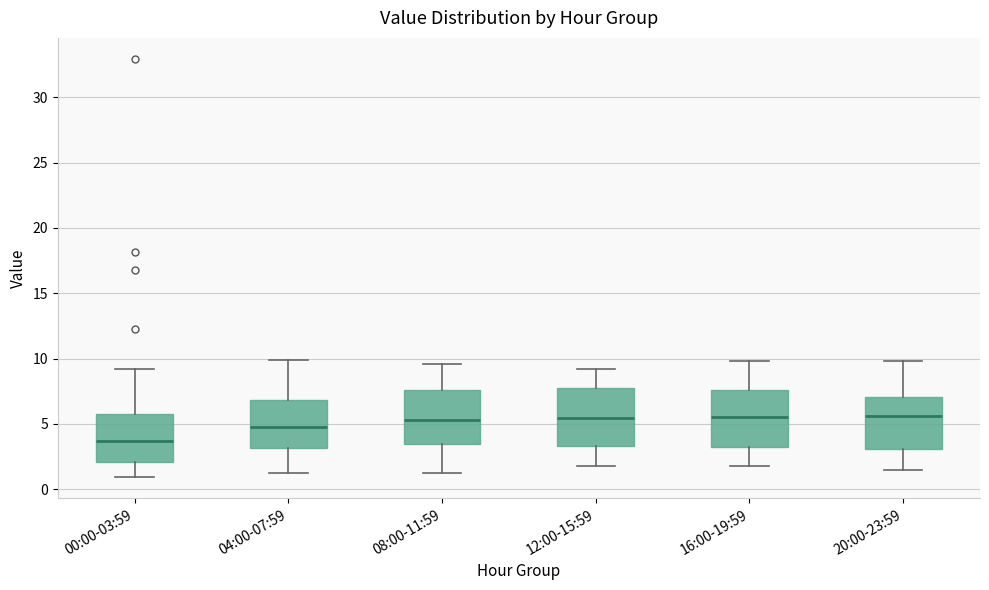

Where is the lower edge of the box for 00:00-03:59 on the y-axis? The values are not printed on the chart, so give them approximately, as read against the axis.

2.0